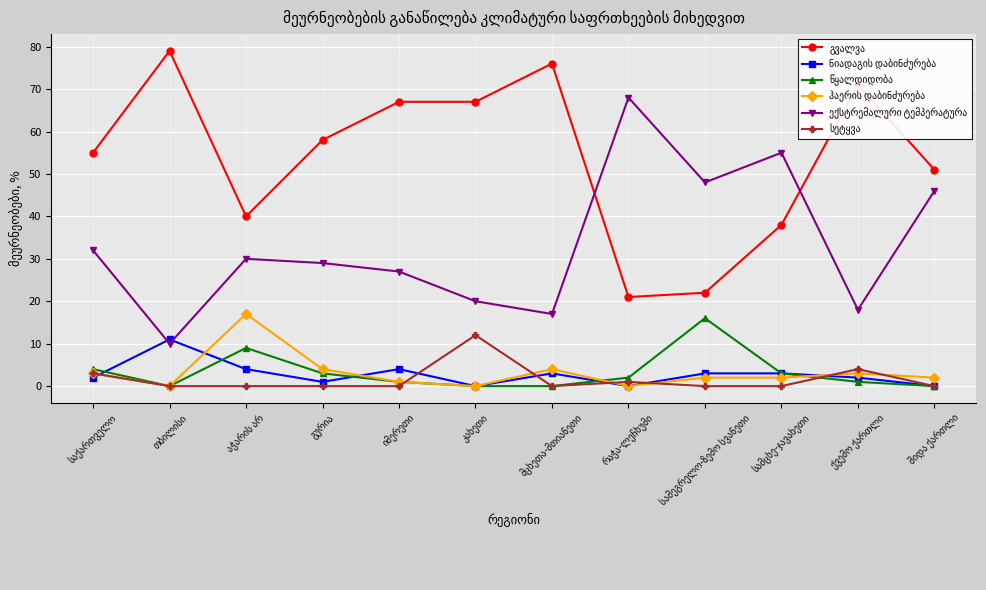

At how many categories does at least one series exceed 42?

11